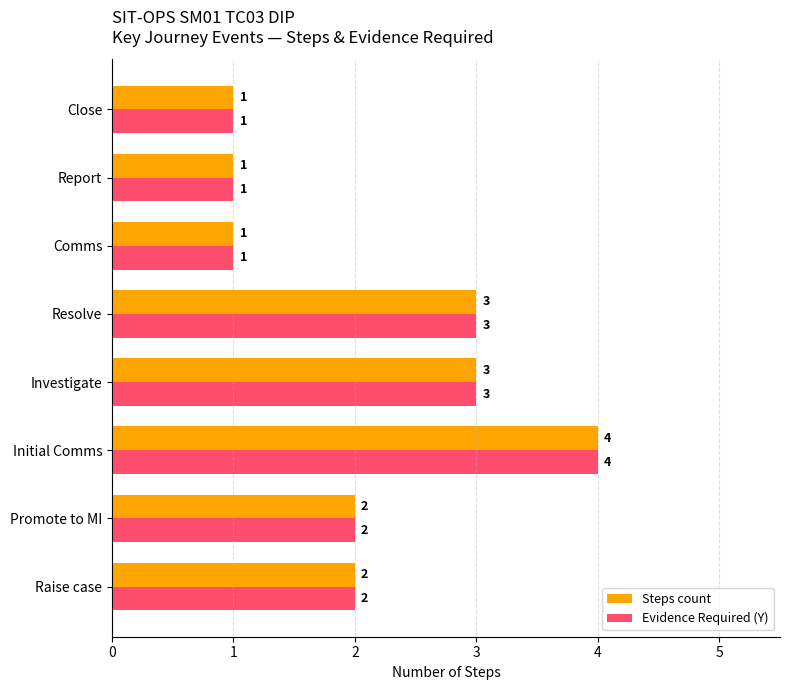

What is the difference between the maximum and second lowest values in the Evidence Required (Y) series?

3